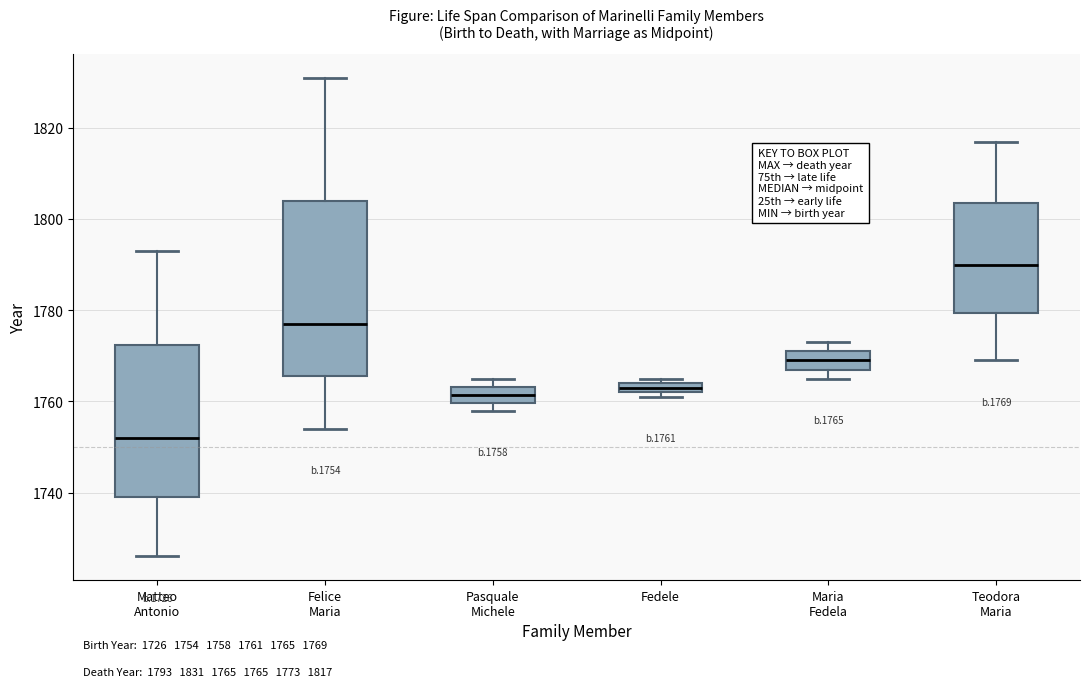

Comparing the boxes themselves (not the whiskers), which one is the tallest?

Felice Maria